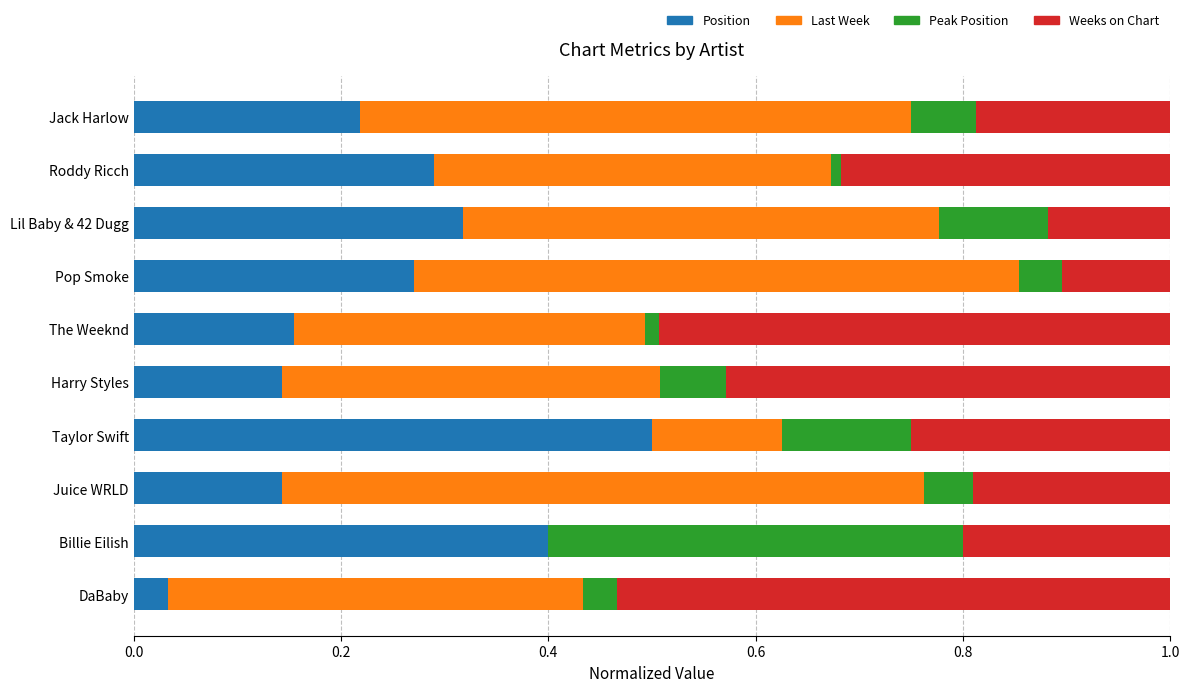

The Position series shows 0.1 at DaBaby. True or false?

False